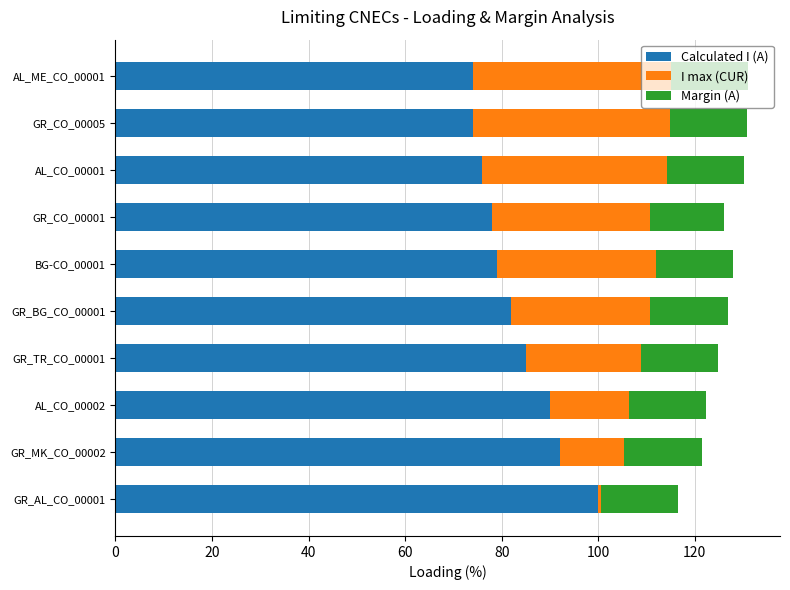

What is the total value across all series at GR_CO_00001?

126.0